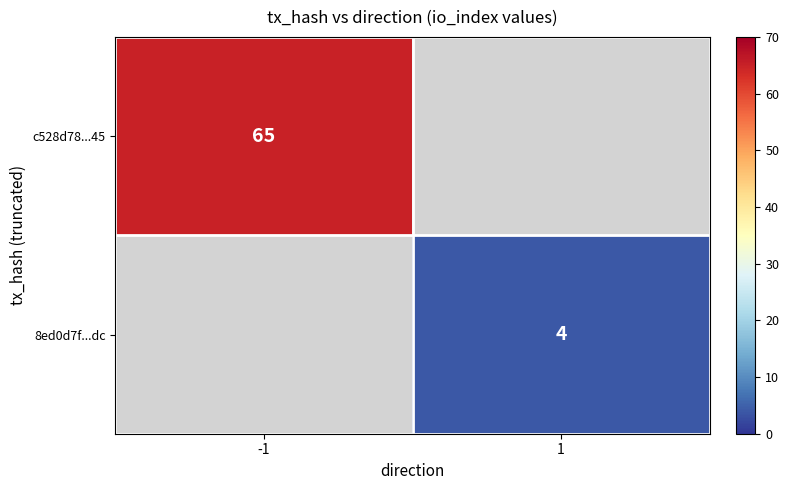

Is the value of c528d78...45 at -1 greater than the value of 8ed0d7f...dc at 1?

Yes